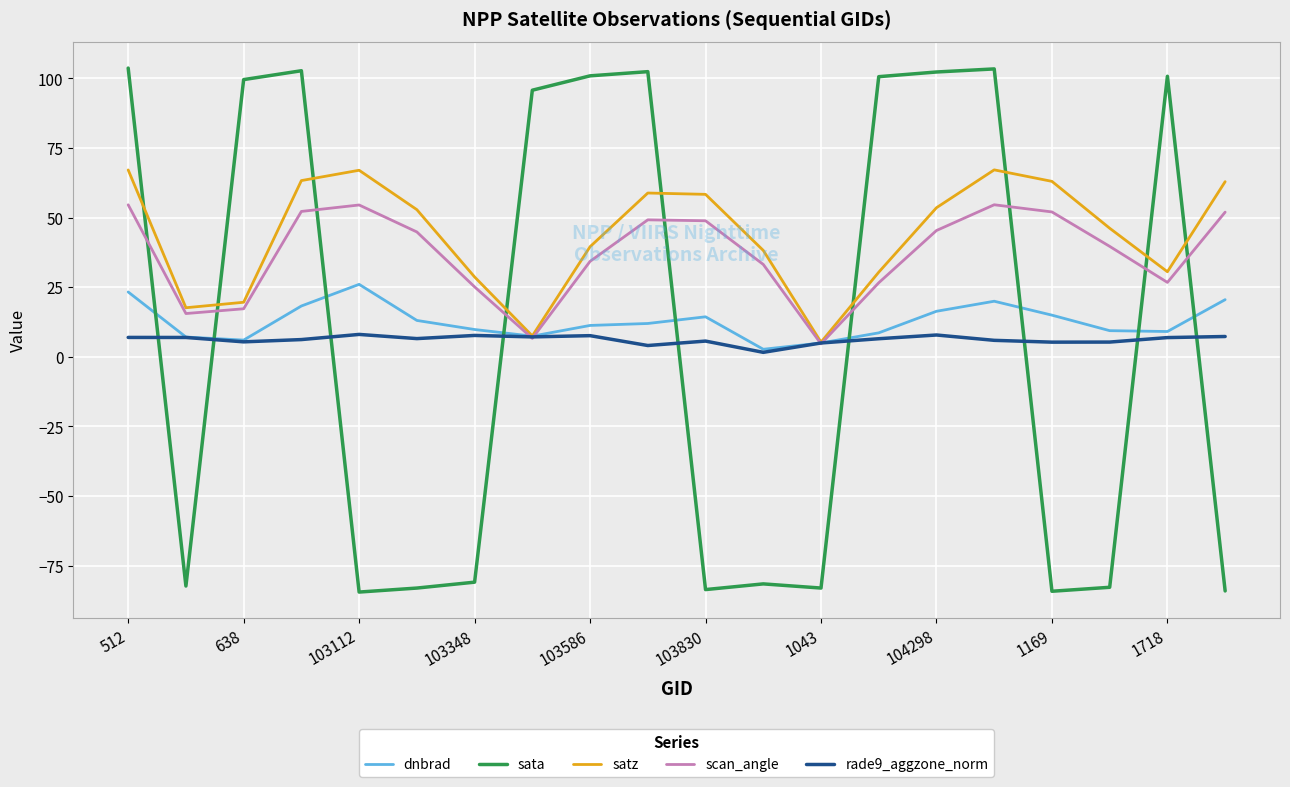

What is the maximum value shown in the chart?

103.7